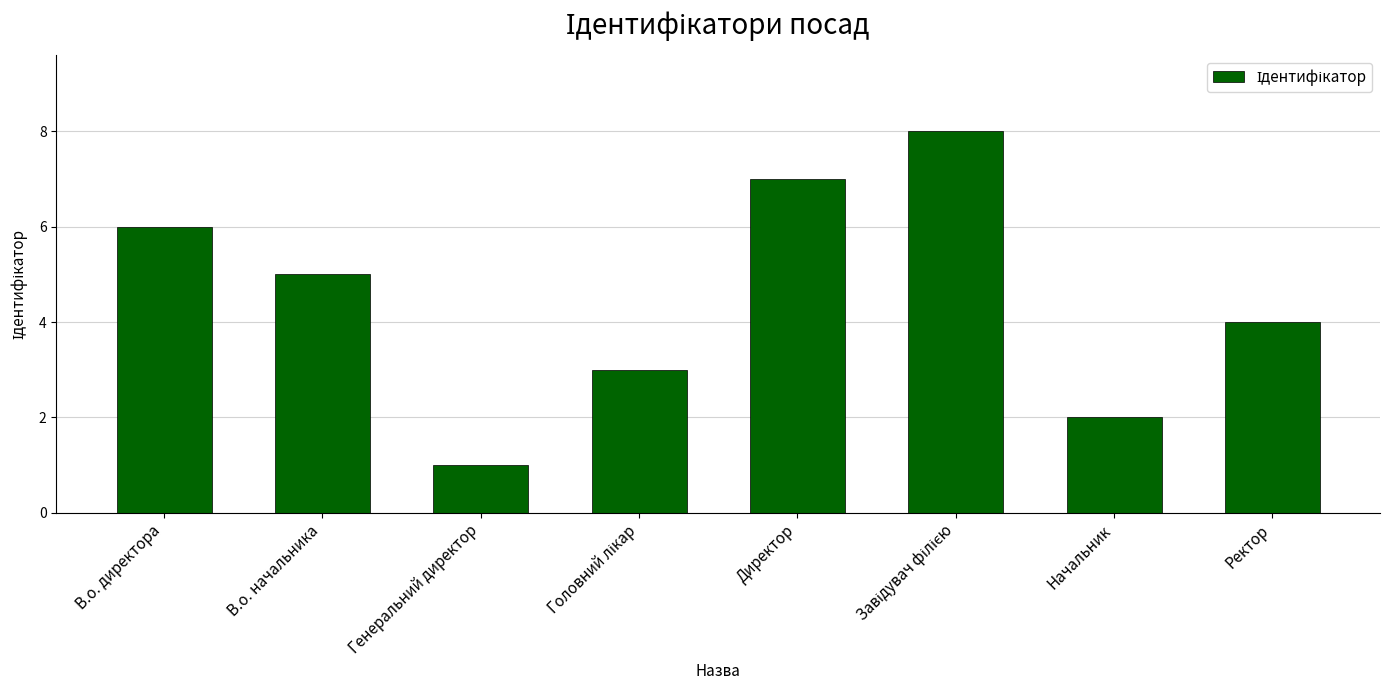

Count the values in the range 3 to 7.

5